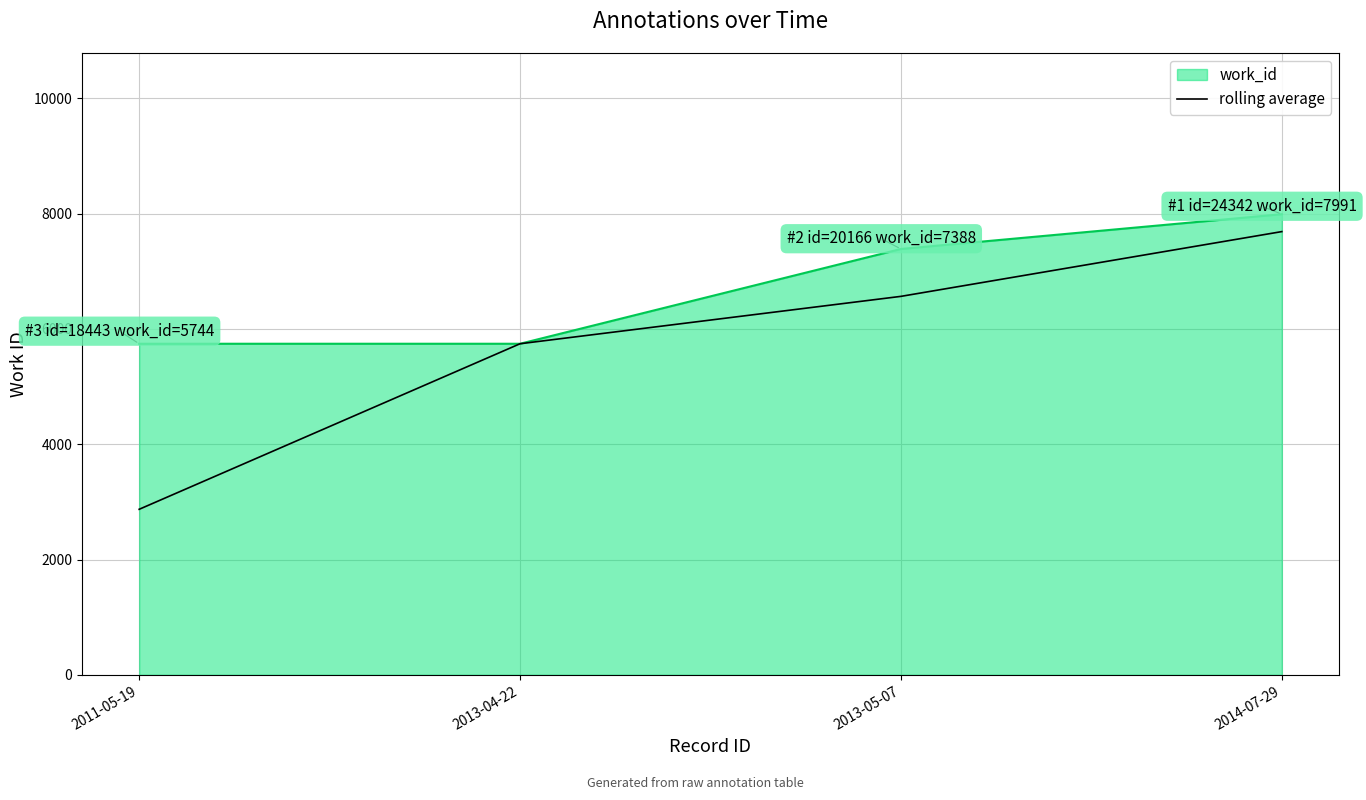

Which label corresponds to the smallest value in the chart?

2011-05-19